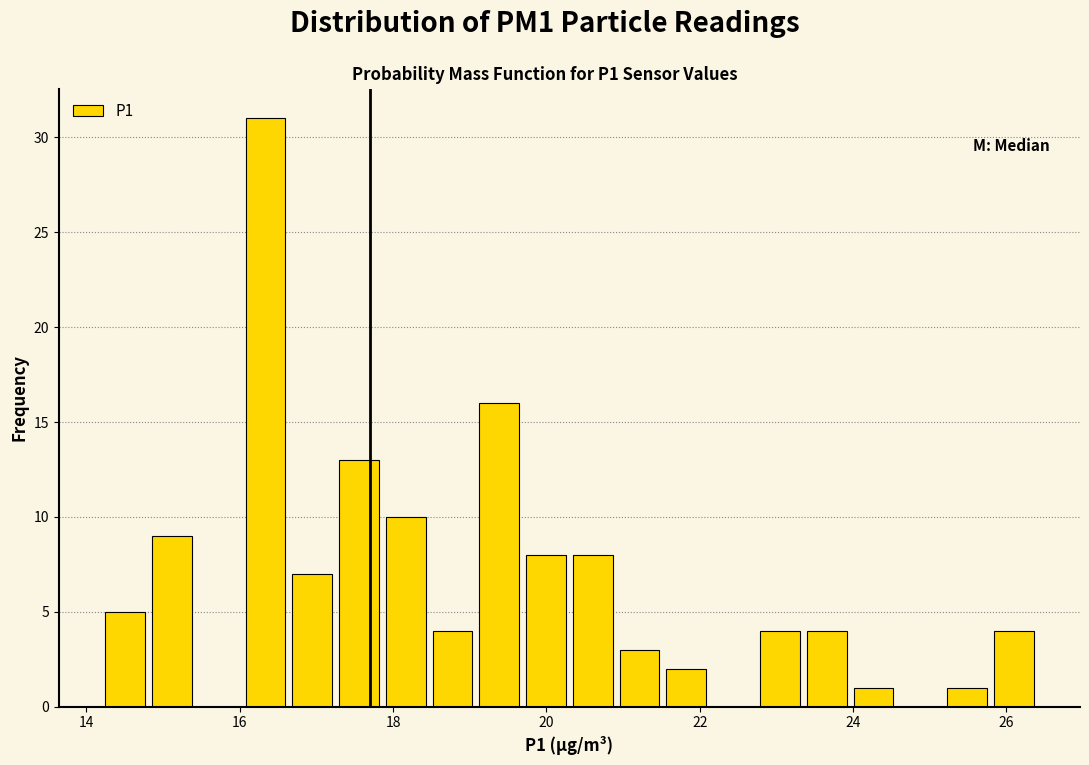

Around what value on the x-axis is the tallest bar? Give the approximate position of its centre, as read against the axis.

16.4